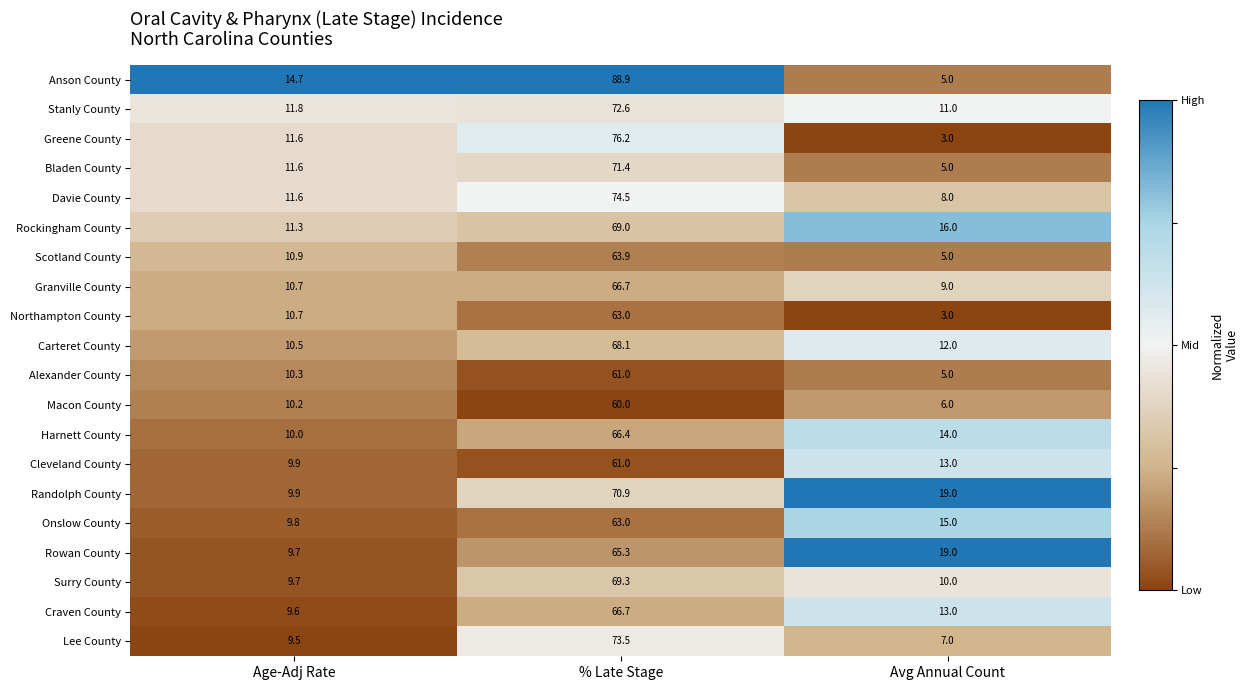

Rank the categories by Surry County value from lowest to highest.

Age-Adj Rate, Avg Annual Count, % Late Stage